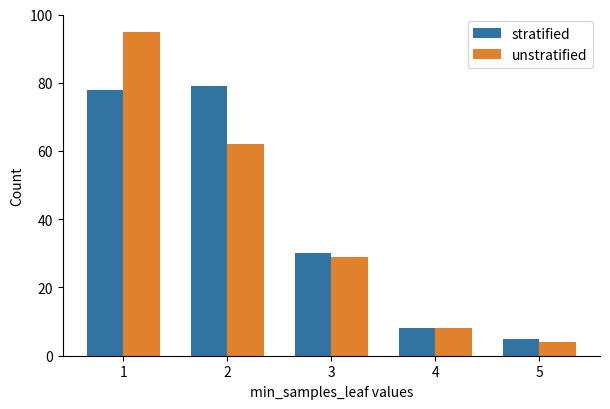

Which series changed the most between 2 and 3?

stratified